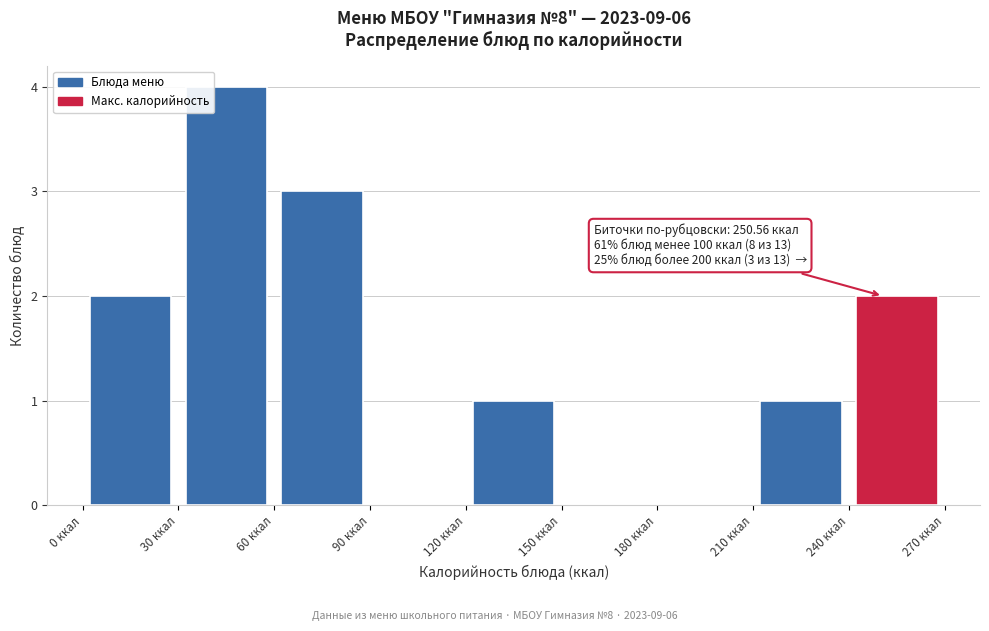

Over which range of the x-axis is the bar tallest?

30 to 60